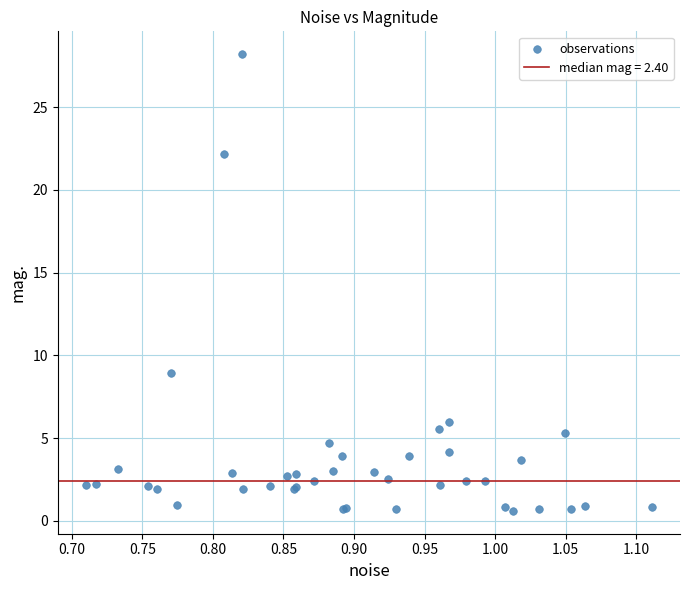

What Y value in the scatter plot is closest to 14?

8.9